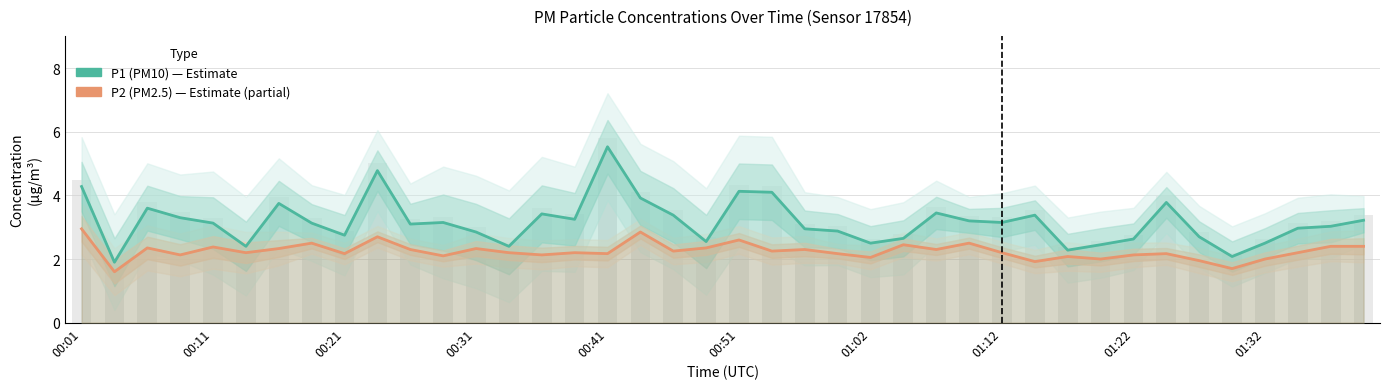

What are all the series names shown in the legend?

P1 (PM10), P2 (PM2.5)